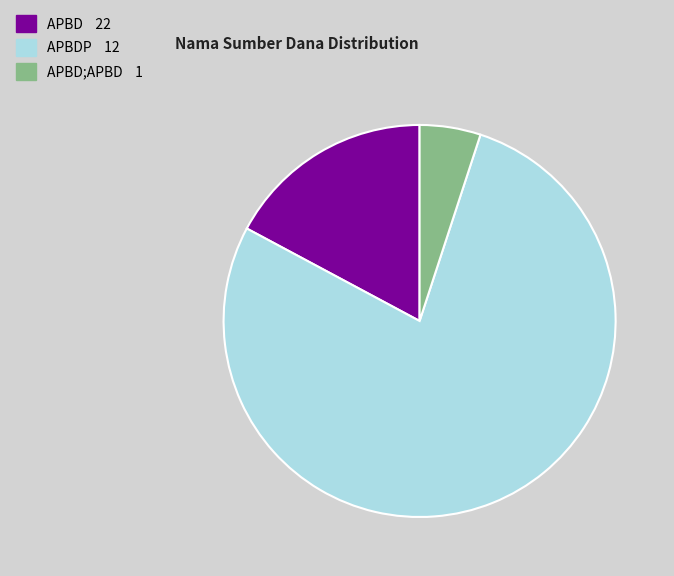

Does any single category account for the majority?

Yes